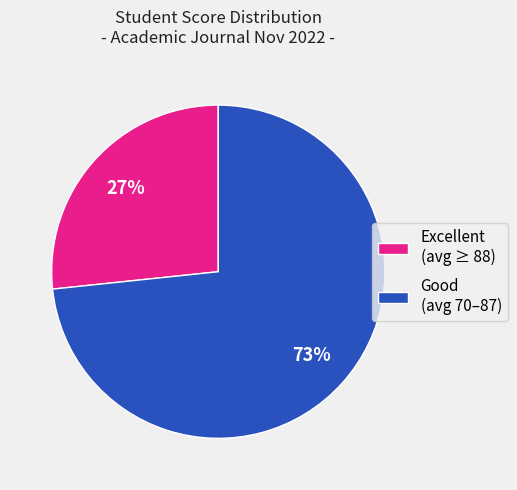

Between Good (avg 70–87) and Excellent (avg ≥ 88), which is larger?

Good (avg 70–87)